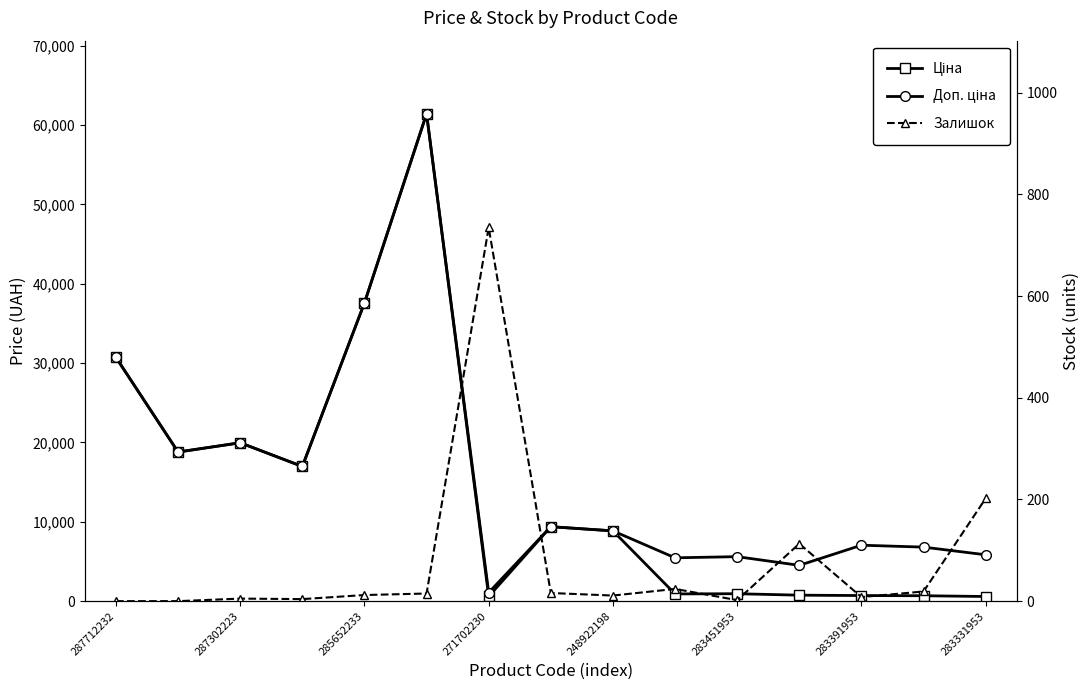

What is the sum of the Ціна values at 283331953 and 10?

10318.5